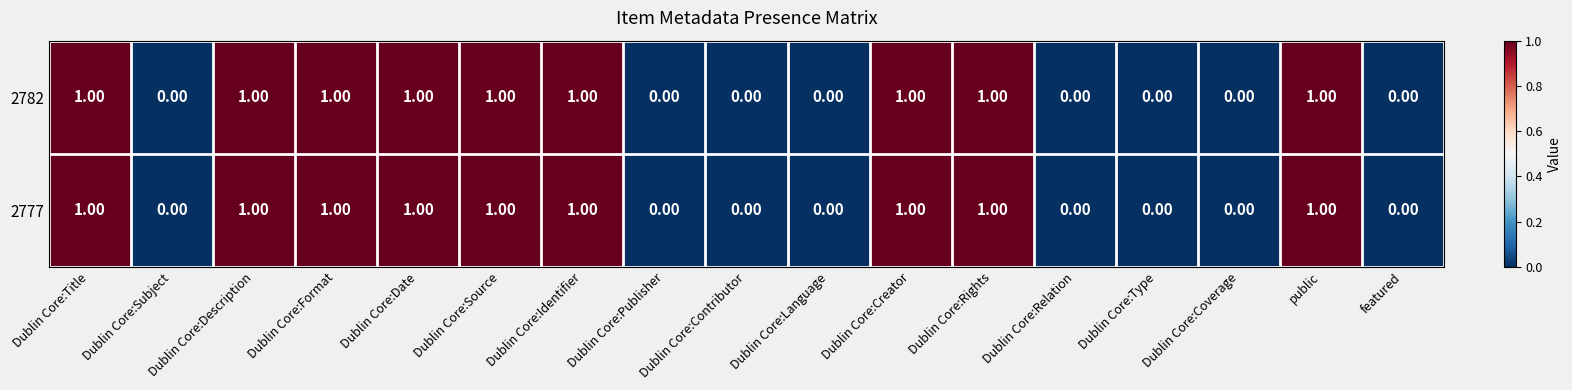

What is the sum of all 2782 values?

9